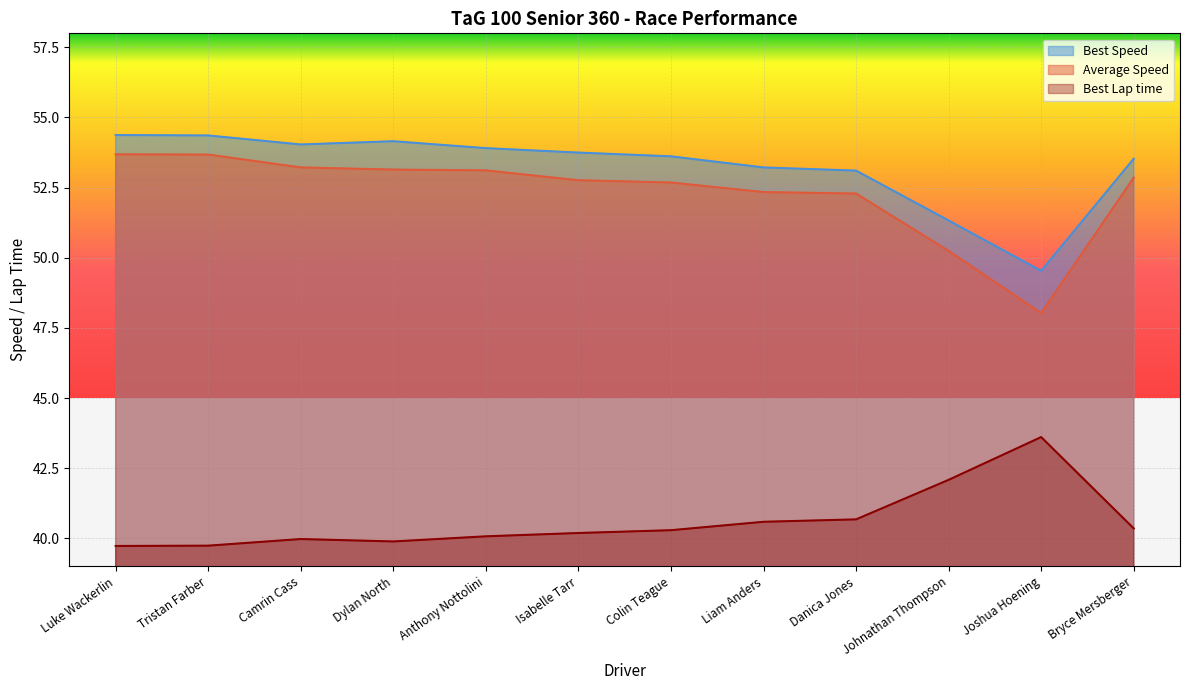

What position from the left is Tristan Farber?

2